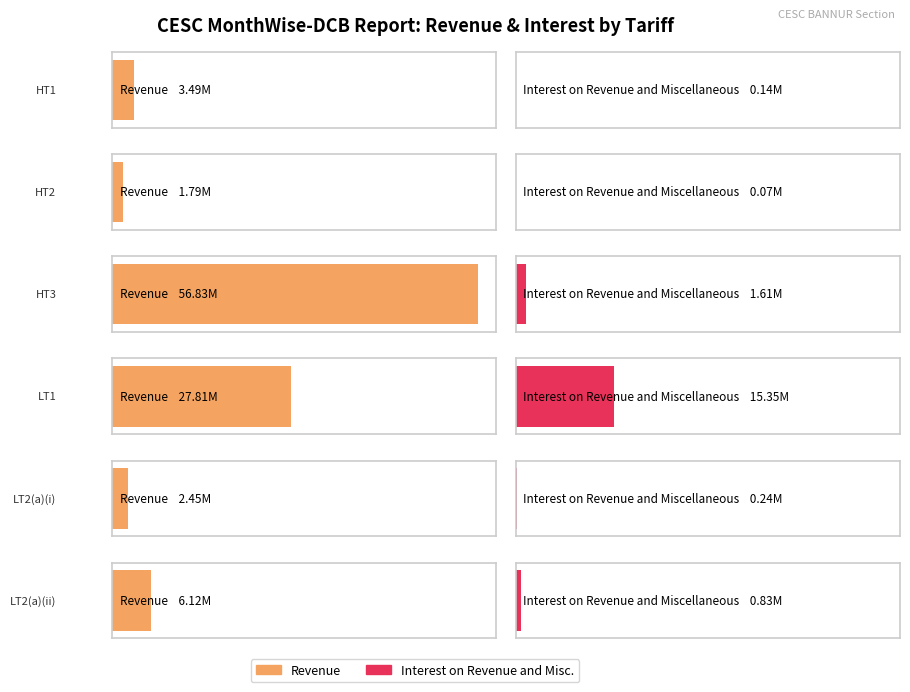

Is it true that Interest on Revenue and Miscellaneous equals 7366325.0 at LT1?

False